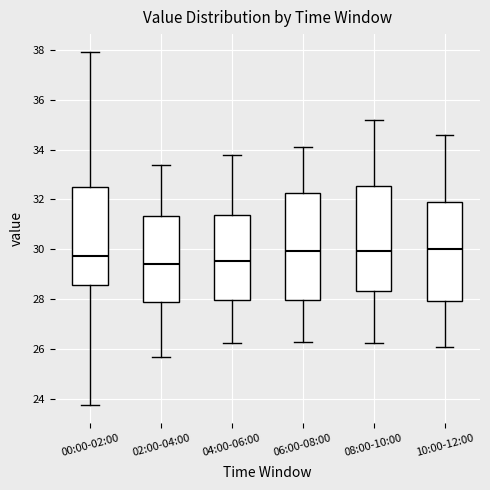

Where does the lower whisker of the box for 02:00-04:00 end on the y-axis? The values are not printed on the chart, so give them approximately, as read against the axis.

25.8